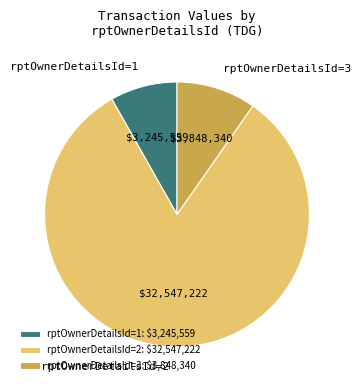

Do rptOwnerDetailsId=3 and rptOwnerDetailsId=2 together represent more than half of the pie?

Yes